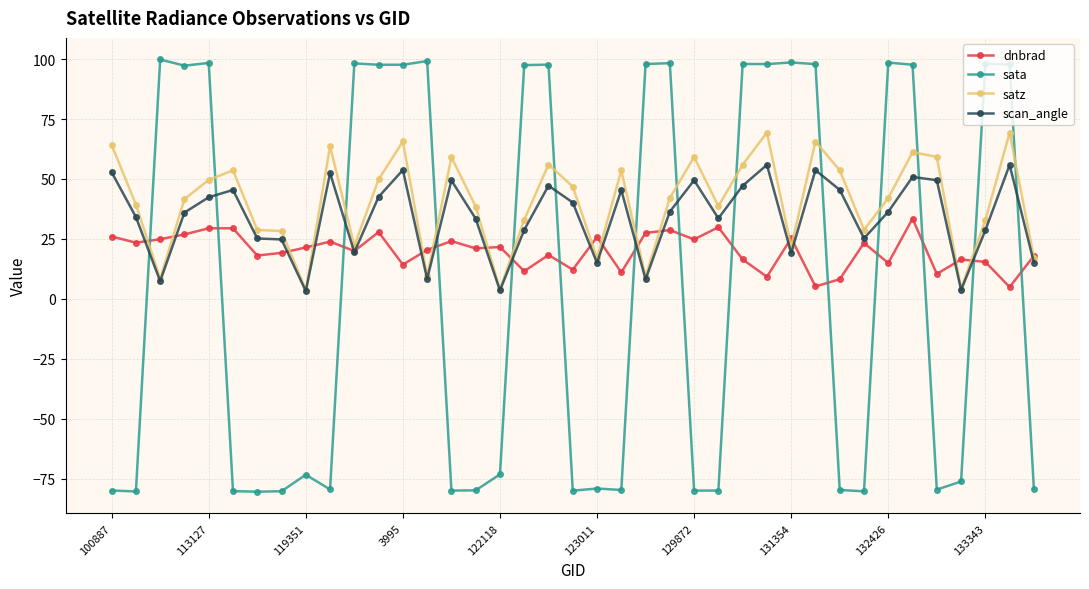

Which series has the largest range (max minus min)?

sata